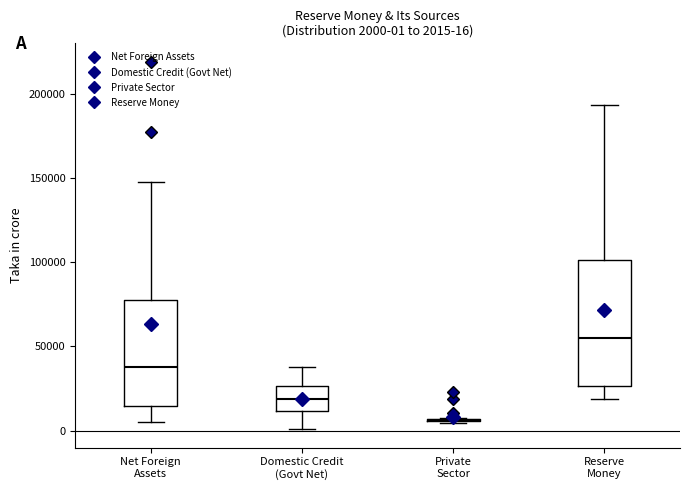

Comparing the boxes themselves (not the whiskers), which one is the tallest?

Reserve Money